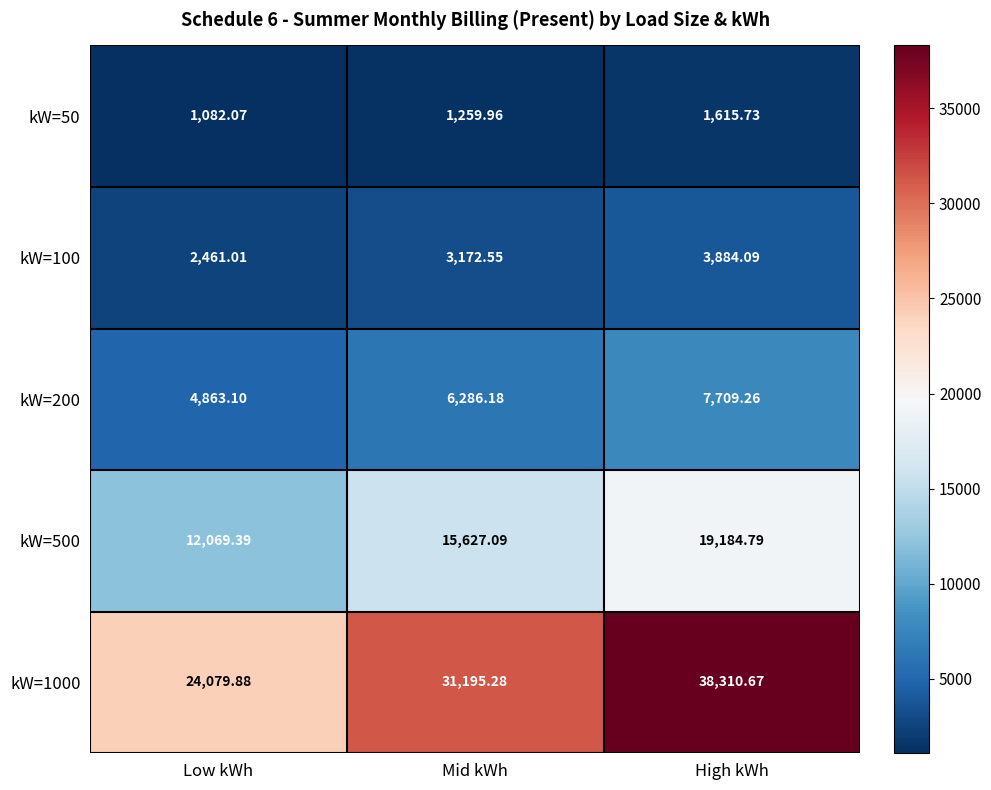

Is the value of kW=1000 at Mid kWh greater than the value of kW=100 at Mid kWh?

Yes